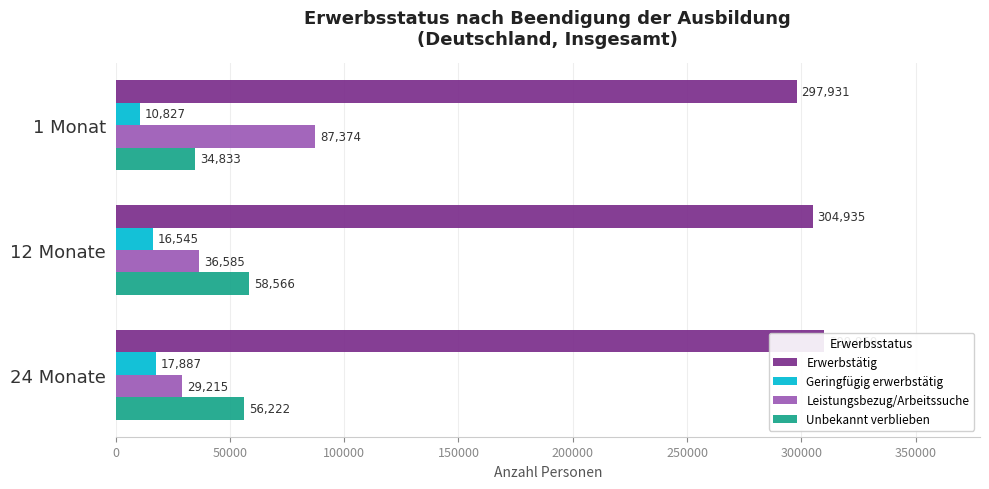

Which series changed the most between 12 Monate and 24 Monate?

Leistungsbezug/Arbeitssuche